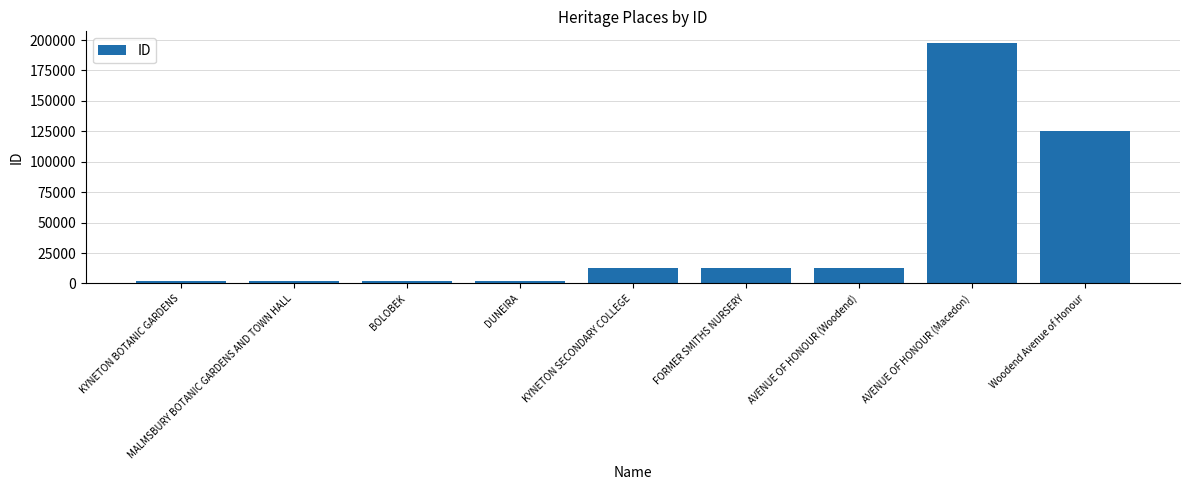

What is the minimum value shown in the chart?

1862